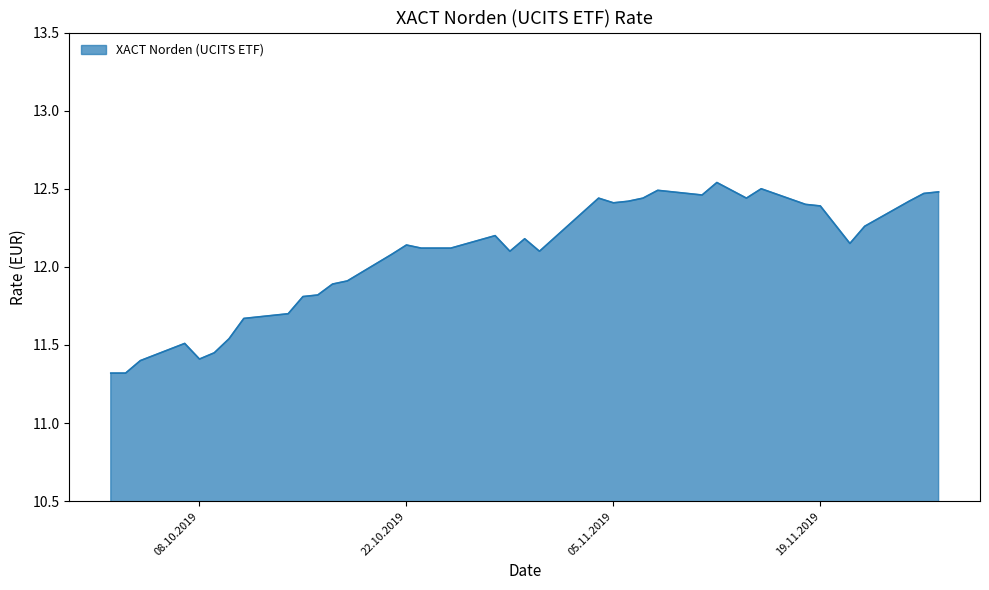

What is the minimum value shown in the chart?

11.3